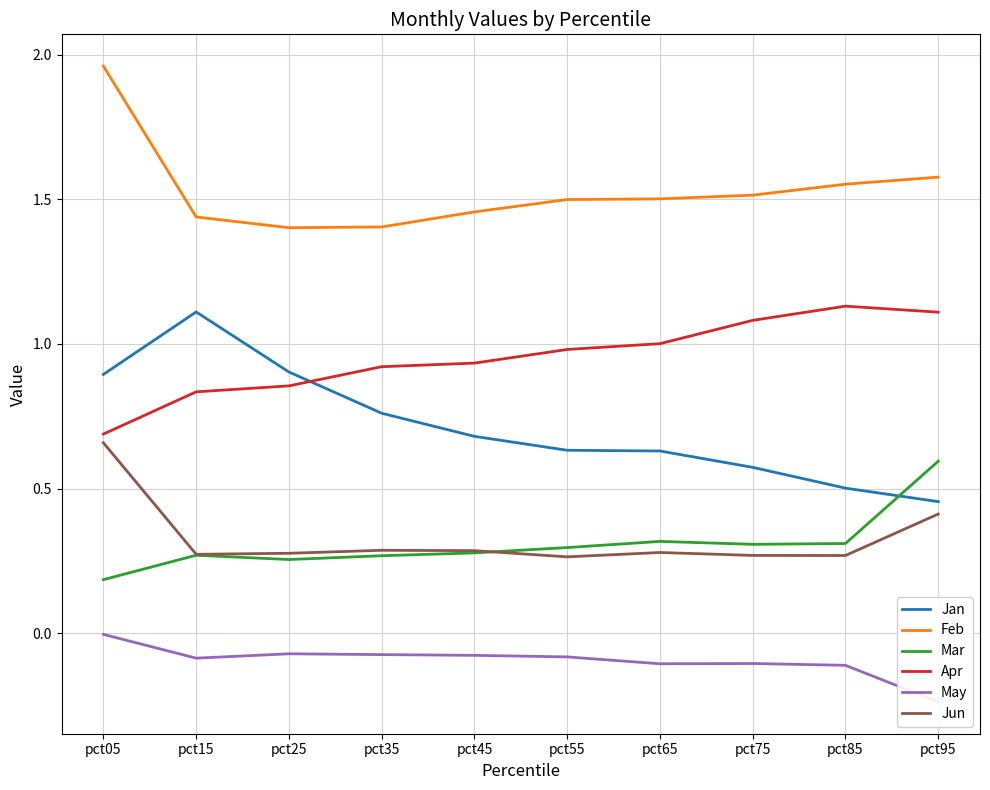

What is the average value of the Apr series?

1.0